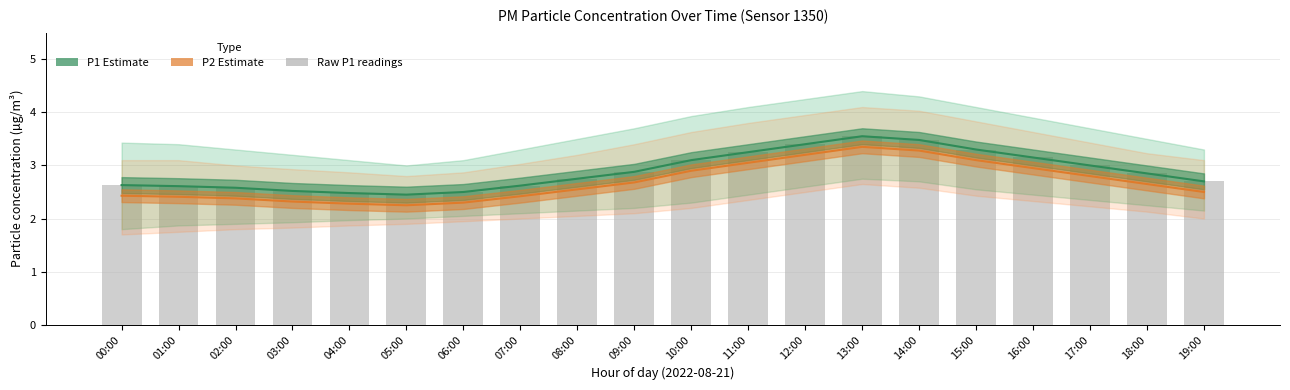

At how many categories does at least one series exceed 2?

20